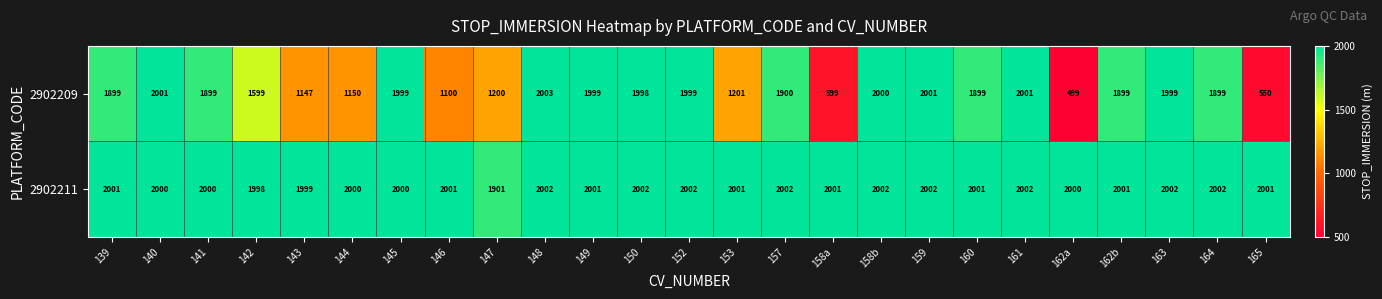

Between 140 and 143, which series saw the biggest shift?

2902209